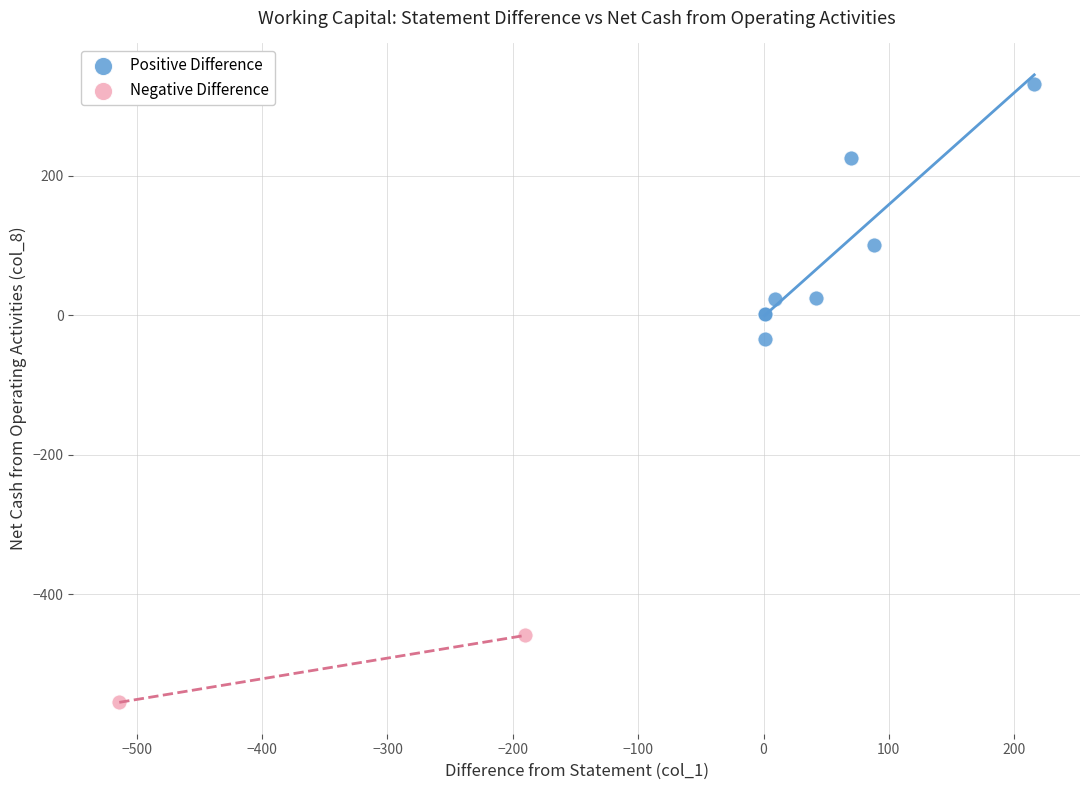

Which series has the largest Y range (max minus min)?

Positive Difference